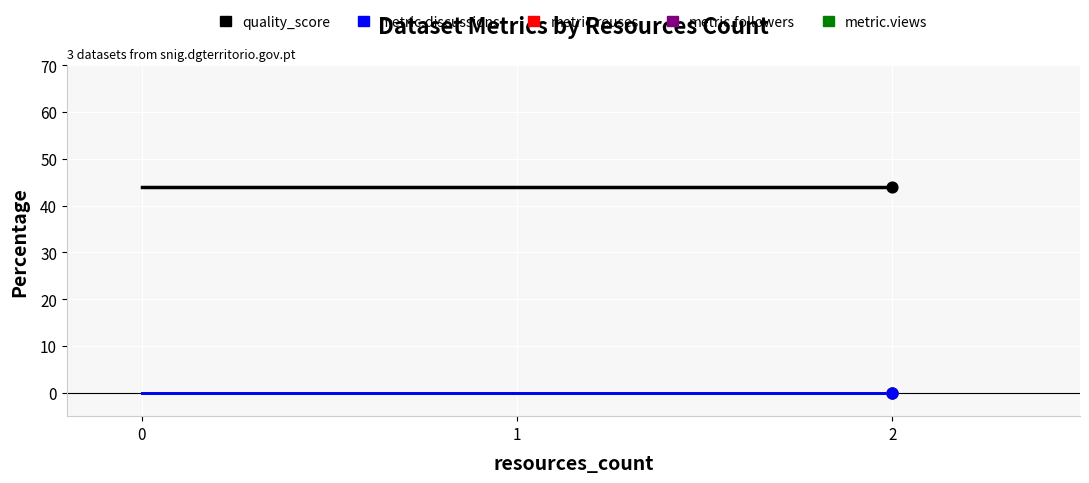

Is the value of metric.views at 0 greater than the value of metric.followers at 2?

No